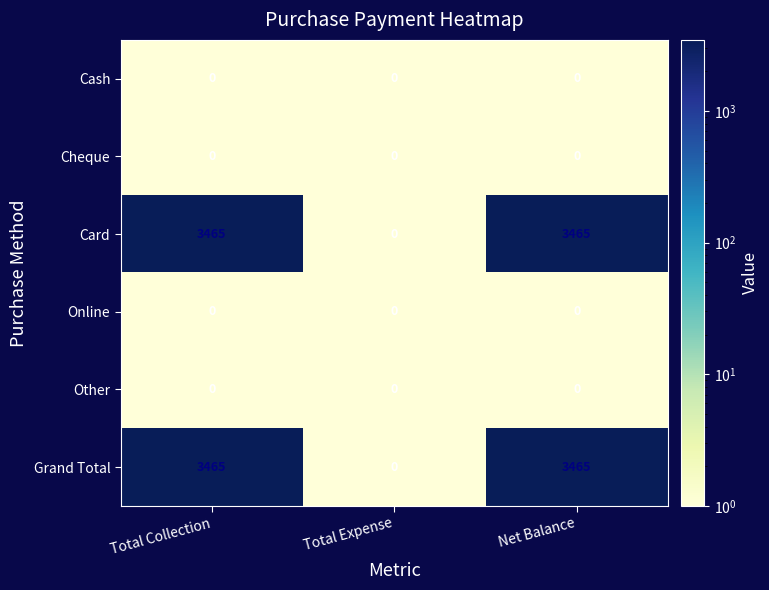

Reading left to right, extract all data points from this chart.

Cash: 0	0	0
Cheque: 0	0	0
Card: 3465	0	3465
Online: 0	0	0
Other: 0	0	0
Grand Total: 3465	0	3465